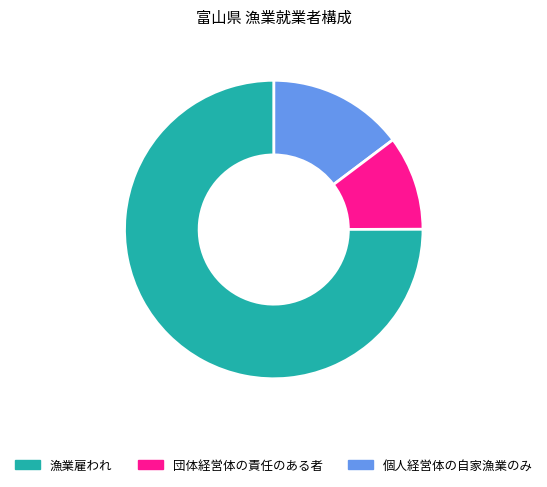

Is there any slice that represents more than half of the pie?

Yes